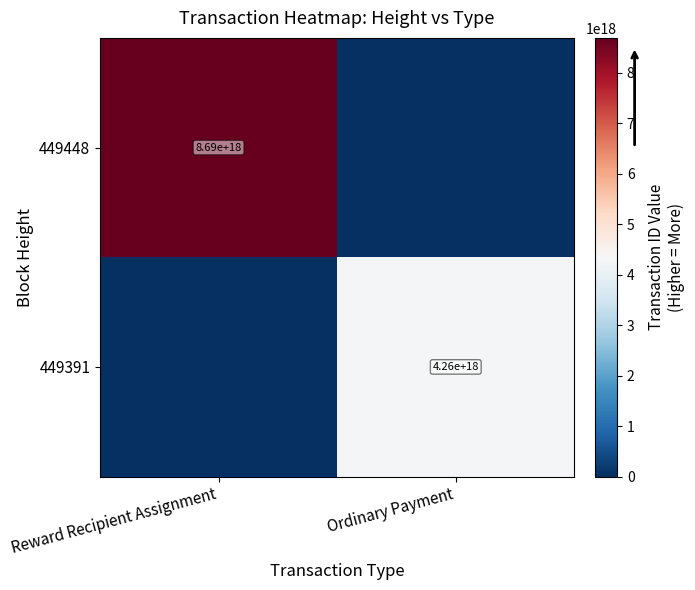

What is the spread (max minus min) of values at Reward Recipient Assignment?

8691351073161142272